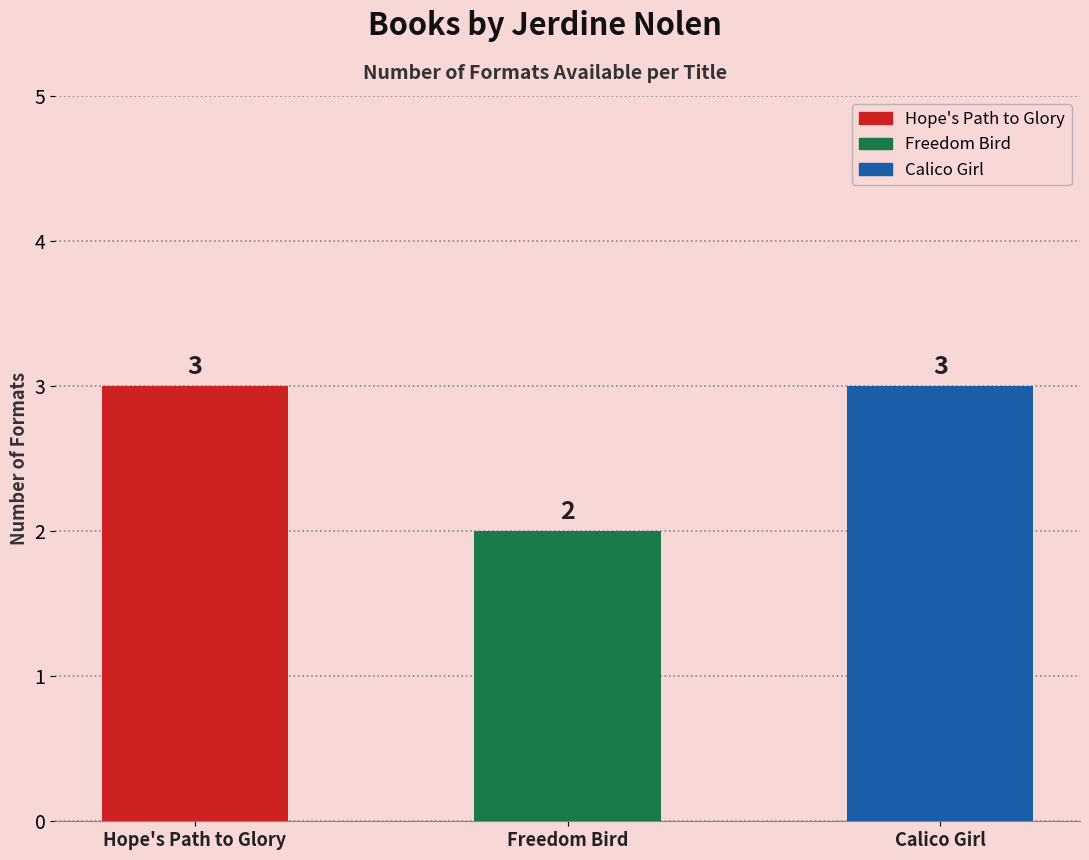

The chart shows a value of 3 at Freedom Bird. True or false?

False